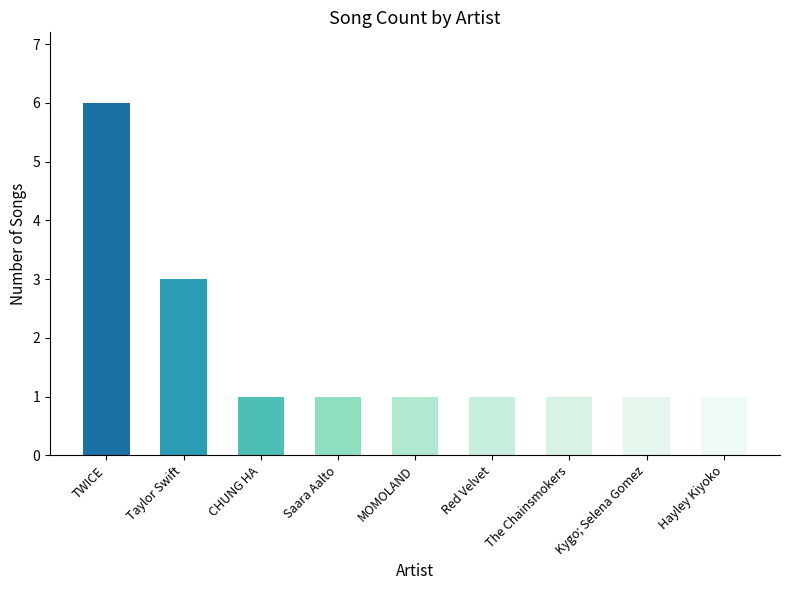

How many data points does each series have?

9